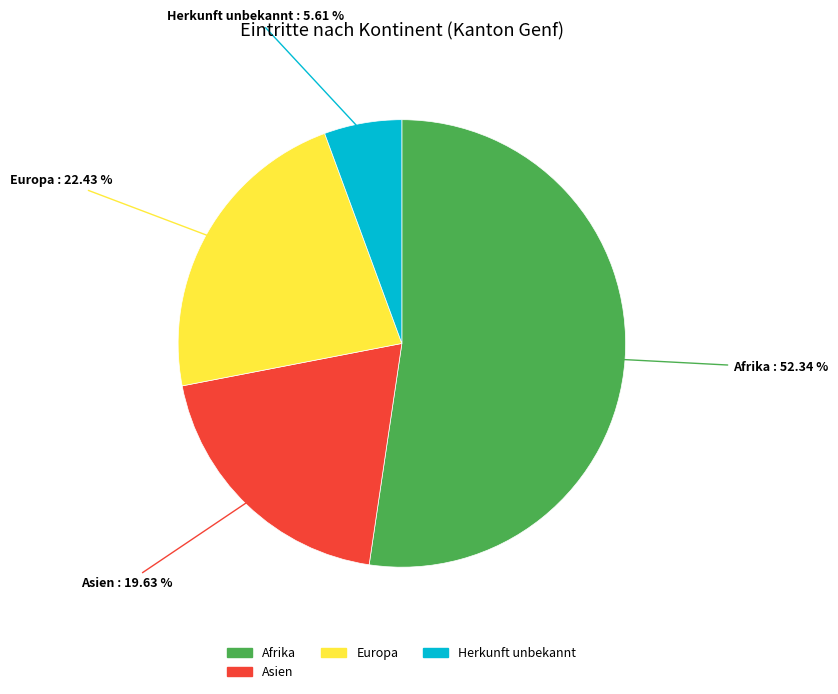

Is there a majority slice in this chart?

Yes